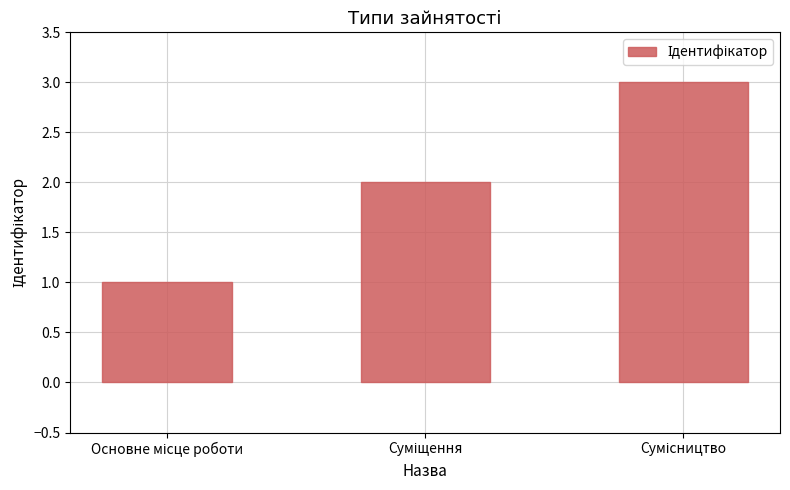

Count the number of categories in the chart.

3